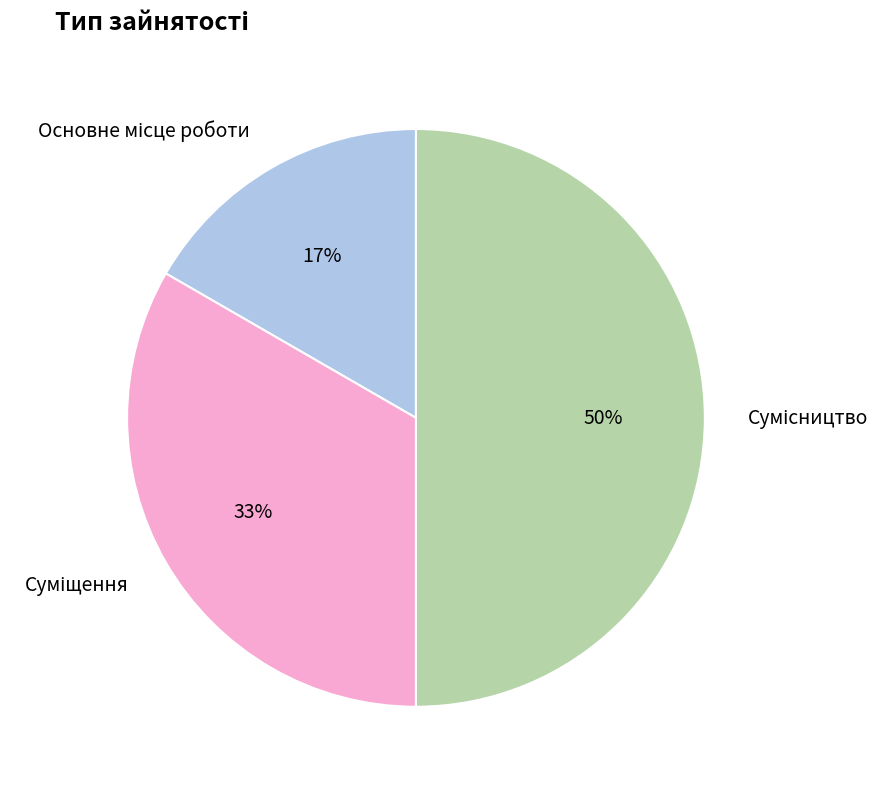

To the nearest percent, what is the difference between the largest and smallest slice percentages?

33%